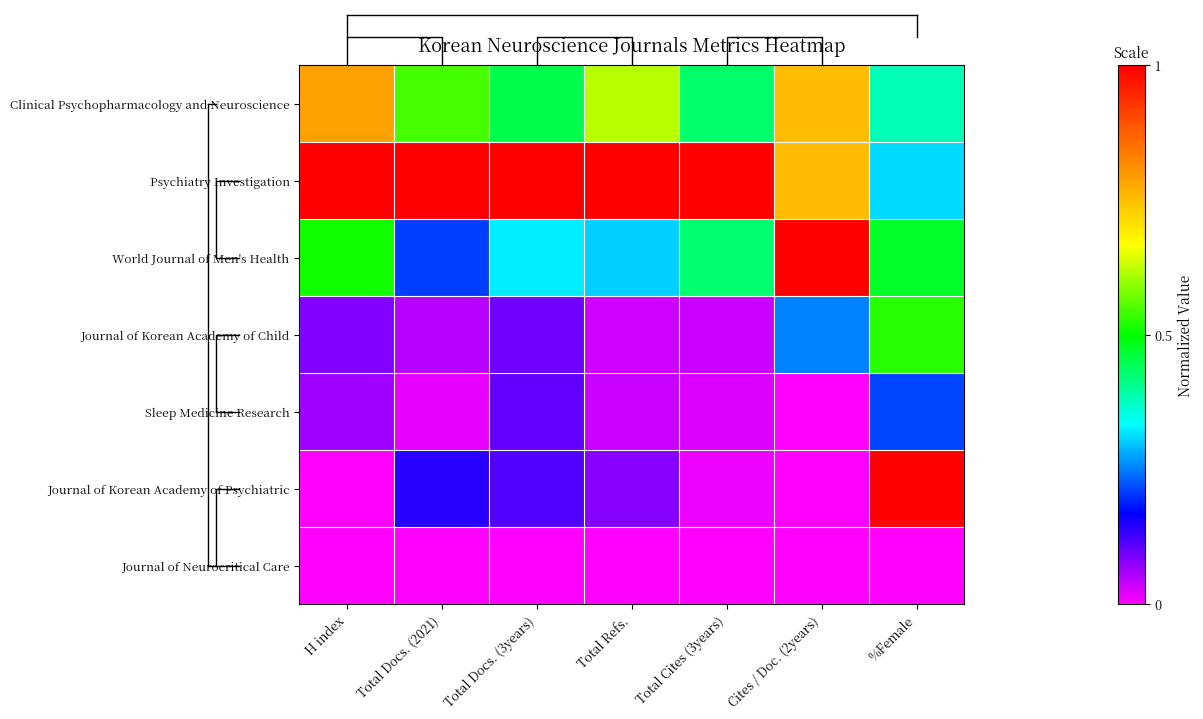

Read the Journal of Korean Academy of Child value at %Female.

0.5